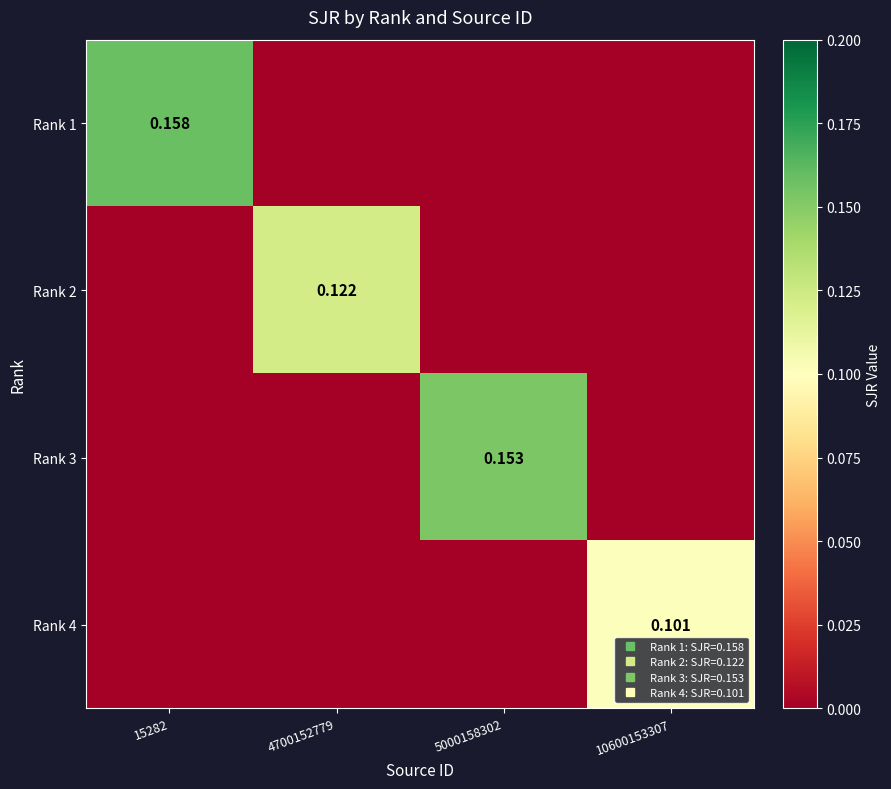

Where is Rank 4 nearest to the value 0?

15282